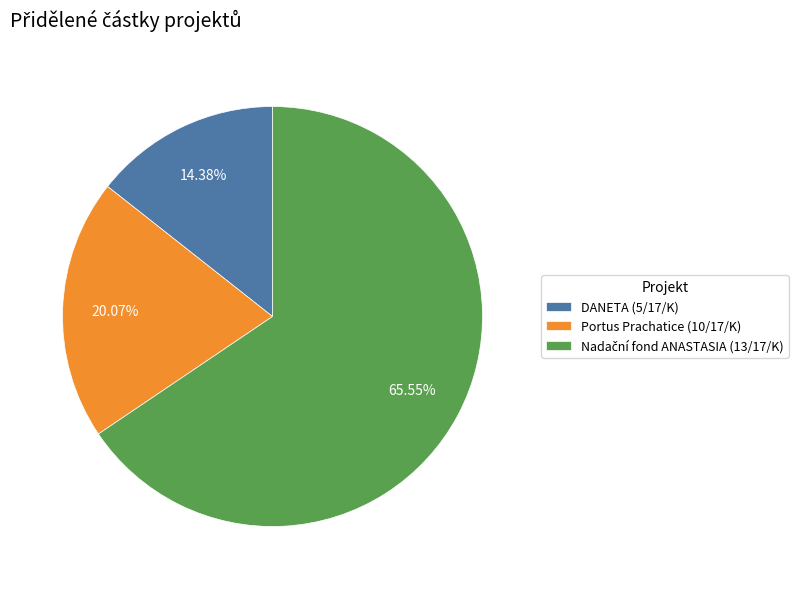

What is the ratio of the value at DANETA (5/17/K) to the value at Portus Prachatice (10/17/K)?

0.7